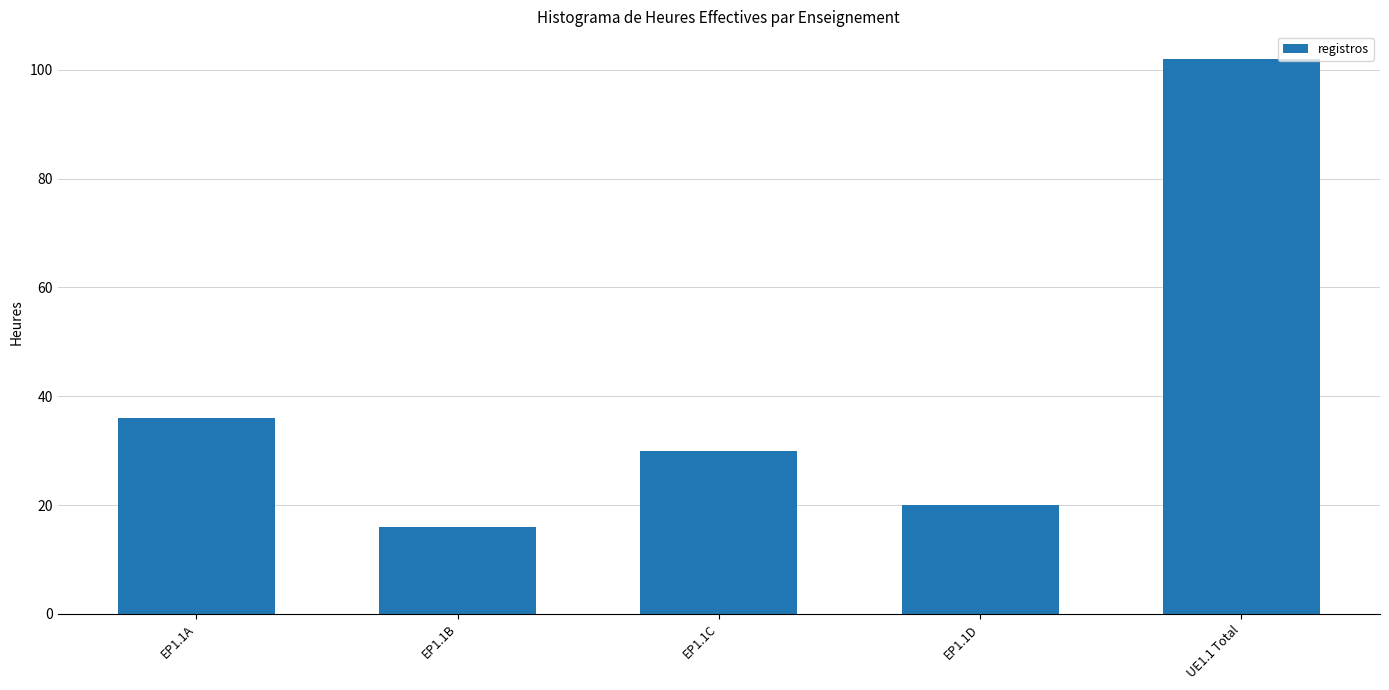

List the labels in order of value, largest first.

UE1.1 Total, EP1.1A, EP1.1C, EP1.1D, EP1.1B